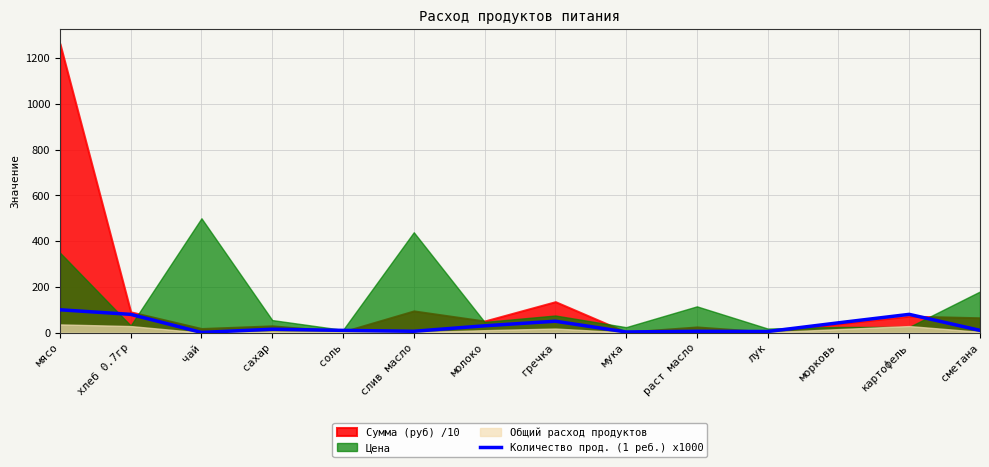

How many data points are less than 15?

7